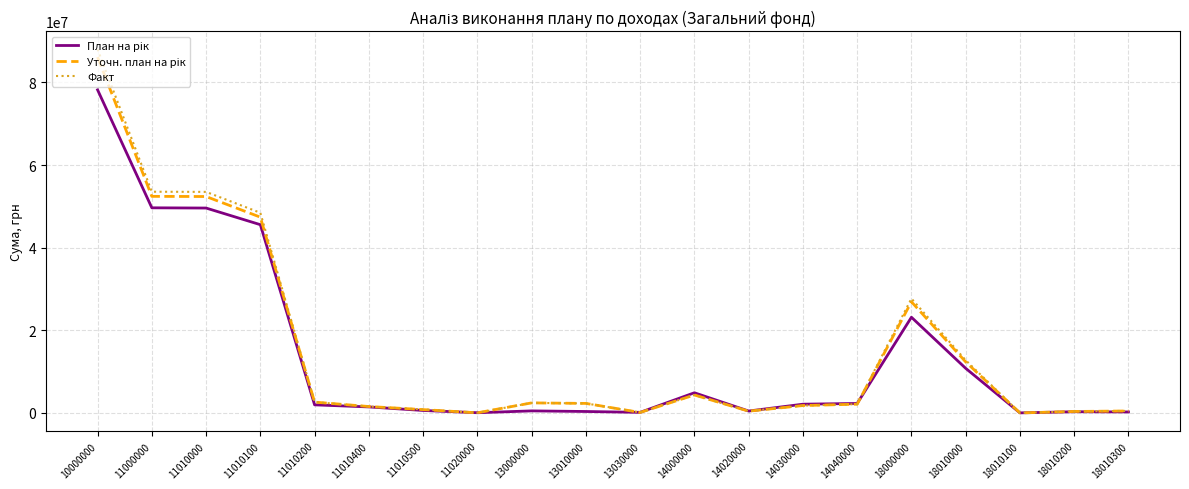

The Факт series shows 53535778.2 at 11000000. True or false?

True